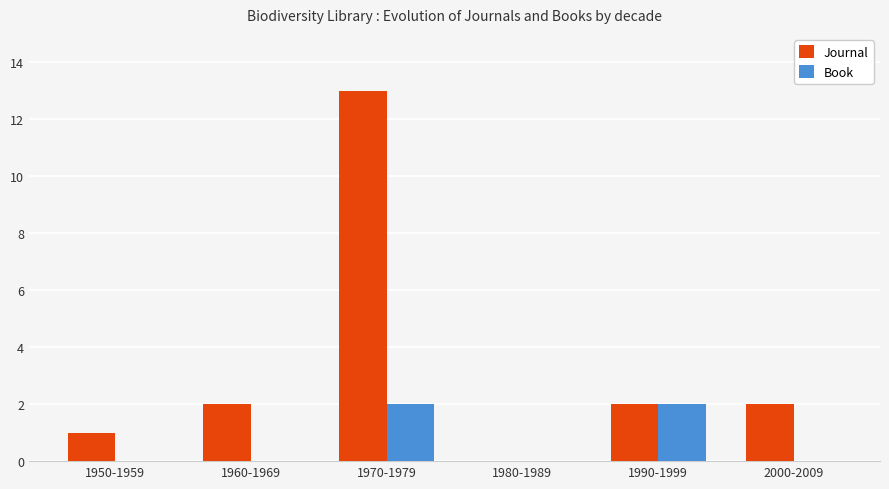

What is the sum of the Journal values at 1990-1999 and 1960-1969?

4